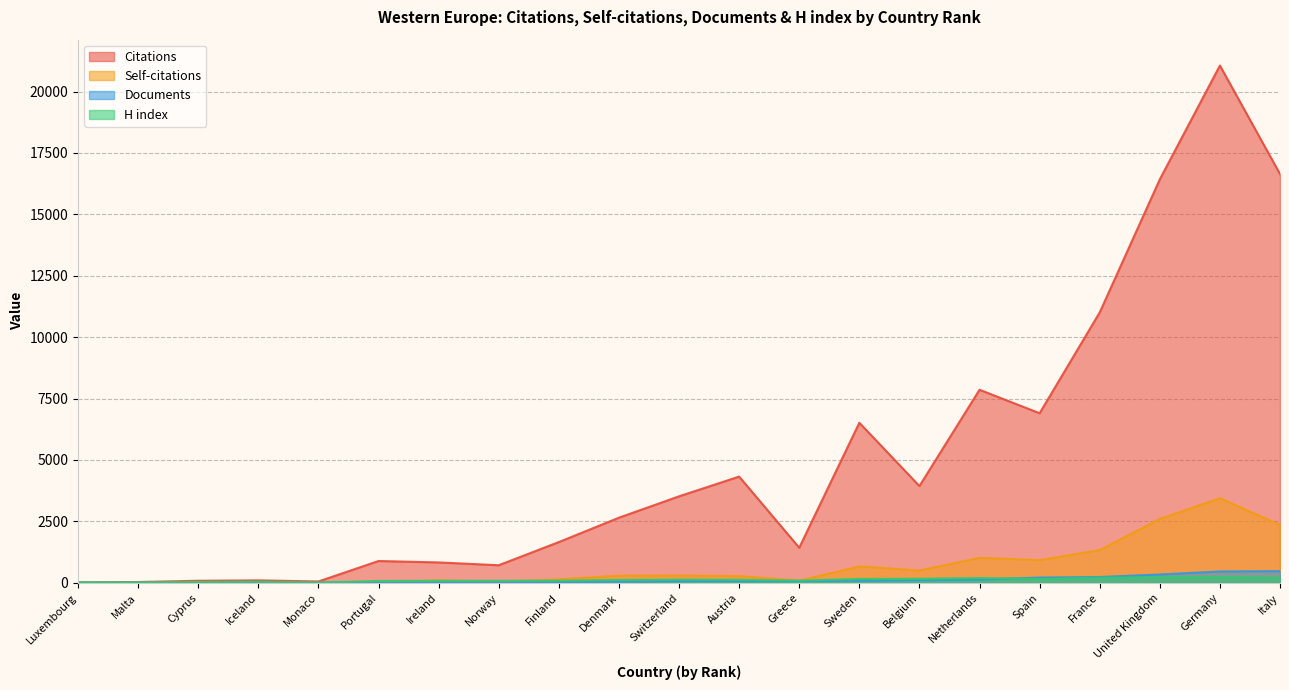

Rank the series at Switzerland from highest to lowest value.

Citations, Self-citations, H index, Documents